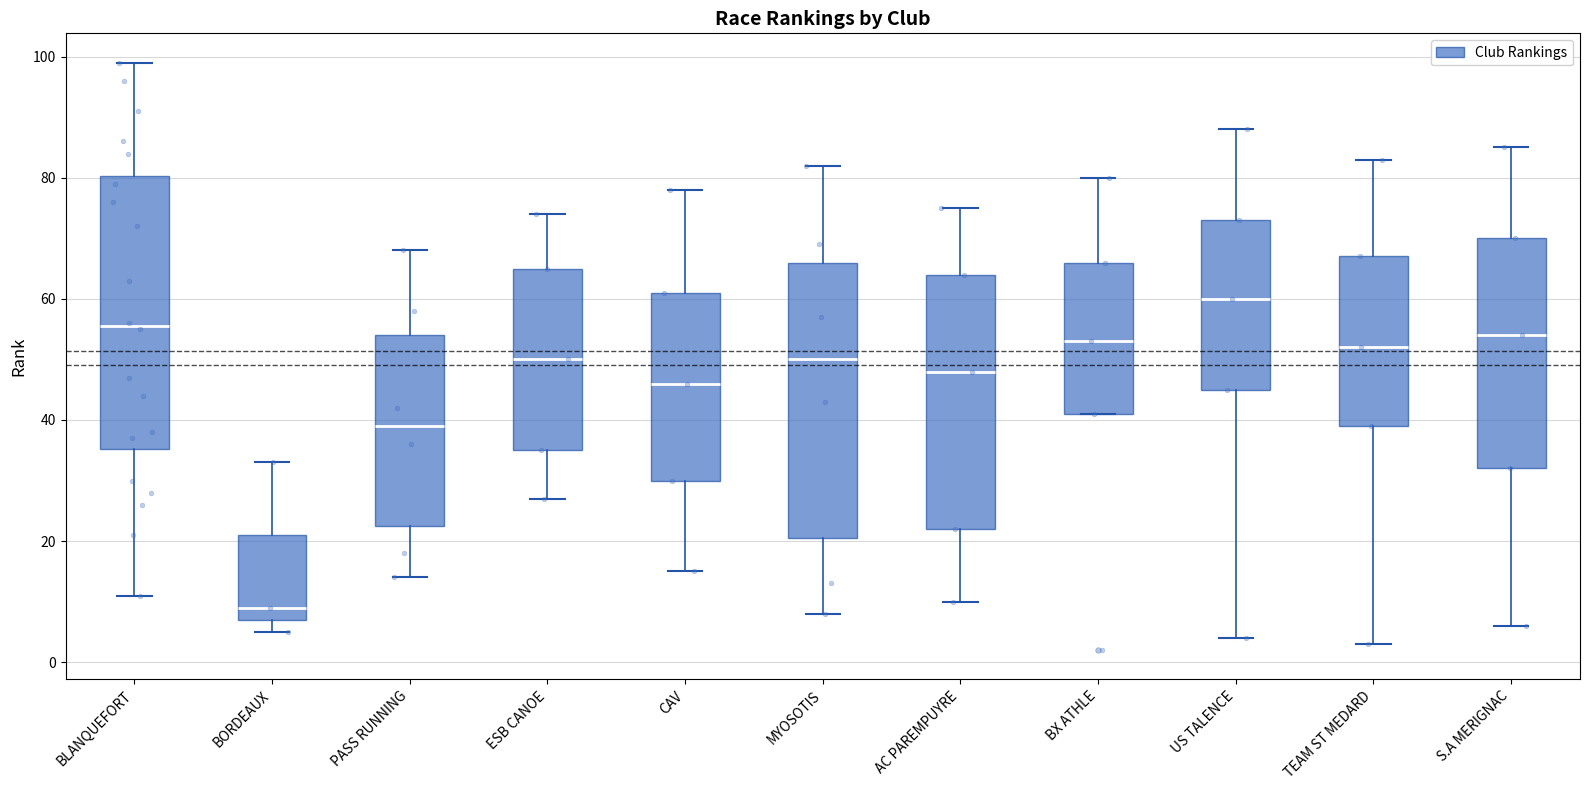

Reading left to right, transcribe this box plot: for each box, give where its median line is, the range the box spans, and where its two whiskers end, as read against the y-axis. The values are not printed on the chart, so give them approximately, as read against the axis.

BLANQUEFORT: median 56, box 36 to 80, whiskers 12 to 100
BORDEAUX: median 10, box 8 to 22, whiskers 6 to 34
PASS RUNNING: median 40, box 22 to 54, whiskers 14 to 68
ESB CANOE: median 50, box 36 to 66, whiskers 28 to 74
CAV: median 46, box 30 to 62, whiskers 16 to 78
MYOSOTIS: median 50, box 20 to 66, whiskers 8 to 82
AC PAREMPUYRE: median 48, box 22 to 64, whiskers 10 to 76
BX ATHLE: median 54, box 42 to 66, whiskers 42 to 80
US TALENCE: median 60, box 46 to 74, whiskers 4 to 88
TEAM ST MEDARD: median 52, box 40 to 68, whiskers 4 to 84
S.A MERIGNAC: median 54, box 32 to 70, whiskers 6 to 86